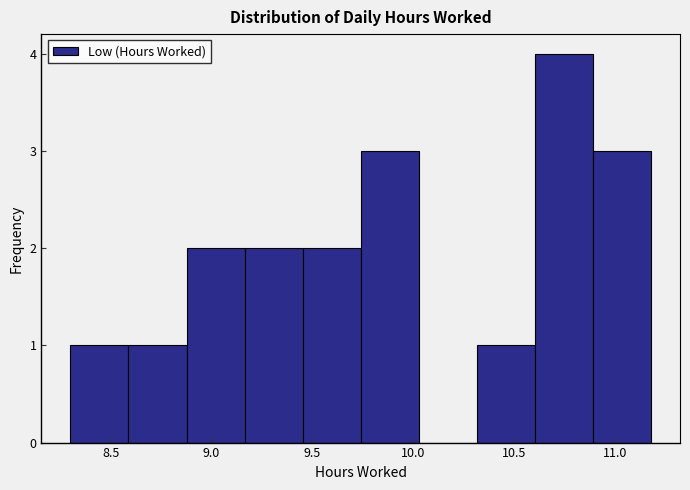

Reading left to right, list every bar in this chart as the range it spans on the x-axis followed by its height. Neither the bar edges nor the heights are printed on the chart, so give them approximately, as read against the axes.

8.30 to 8.60: 1
8.60 to 8.90: 1
8.90 to 9.15: 2
9.15 to 9.45: 2
9.45 to 9.75: 2
9.75 to 10.05: 3
10.05 to 10.30: 0
10.30 to 10.60: 1
10.60 to 10.90: 4
10.90 to 11.20: 3